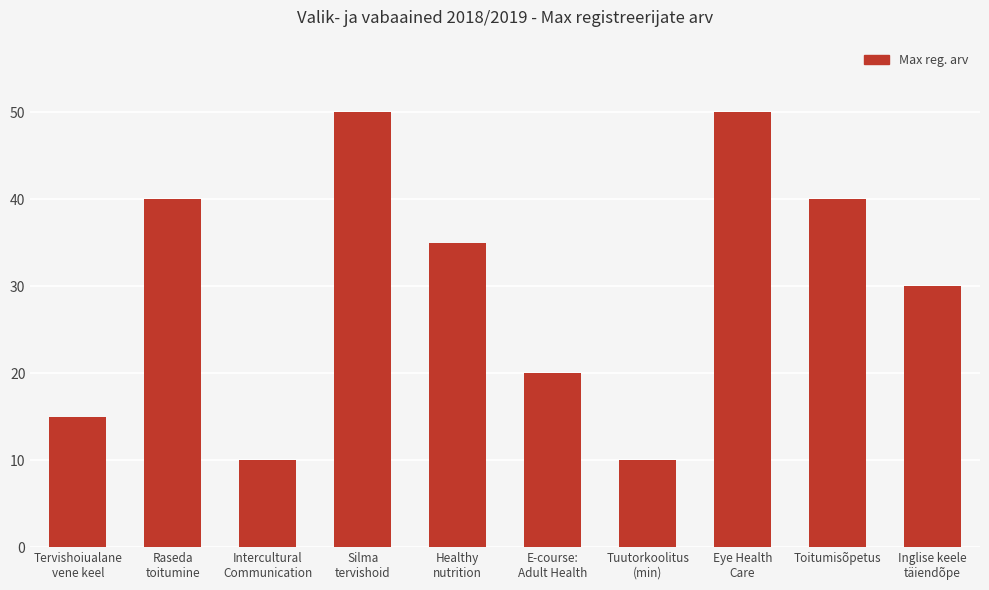

What is the sum of all values?

300